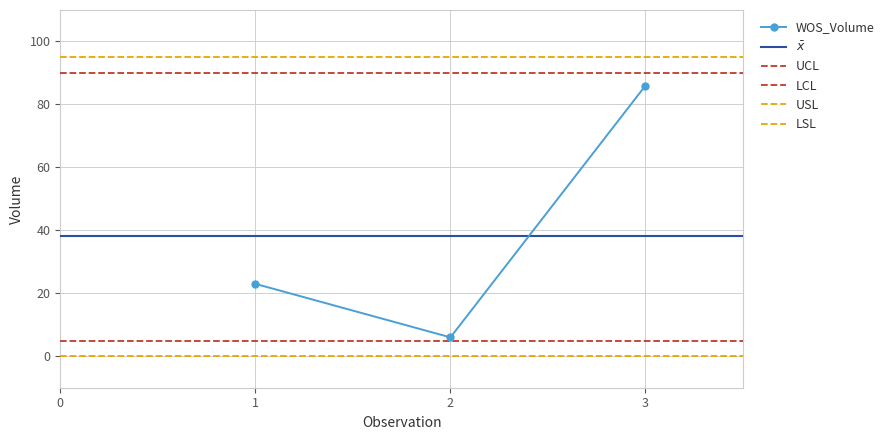

Rank the categories by WOS_Volume value from highest to lowest.

3, 1, 2